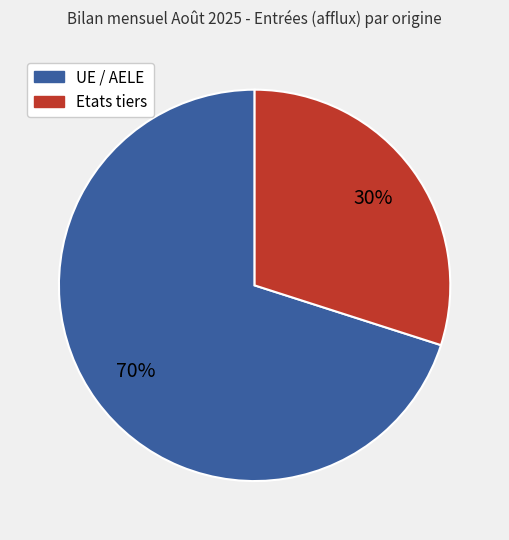

To the nearest percent, what is the average slice percentage?

50%